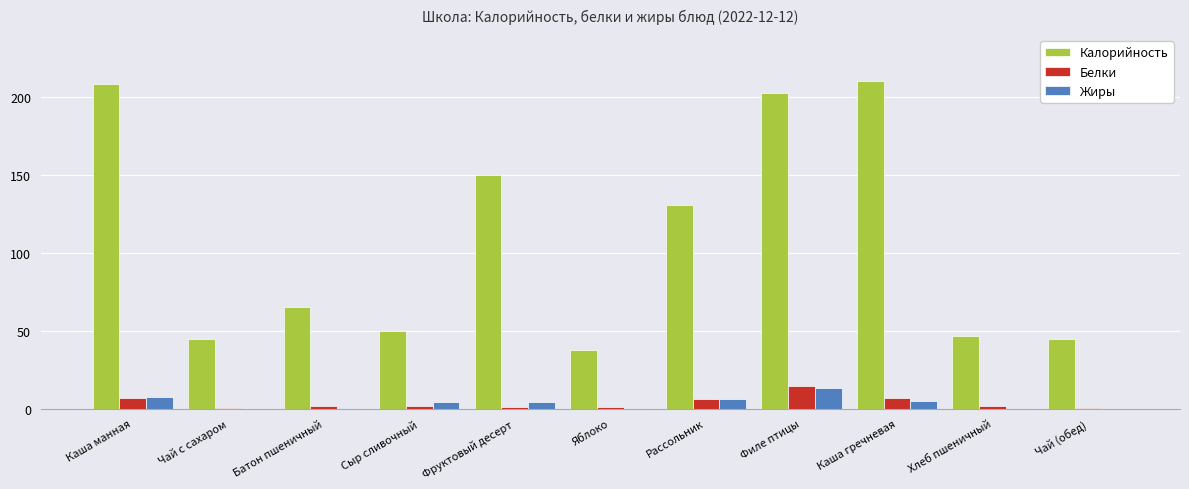

Is the value of Жиры at Сыр сливочный greater than the value of Калорийность at Каша гречневая?

No